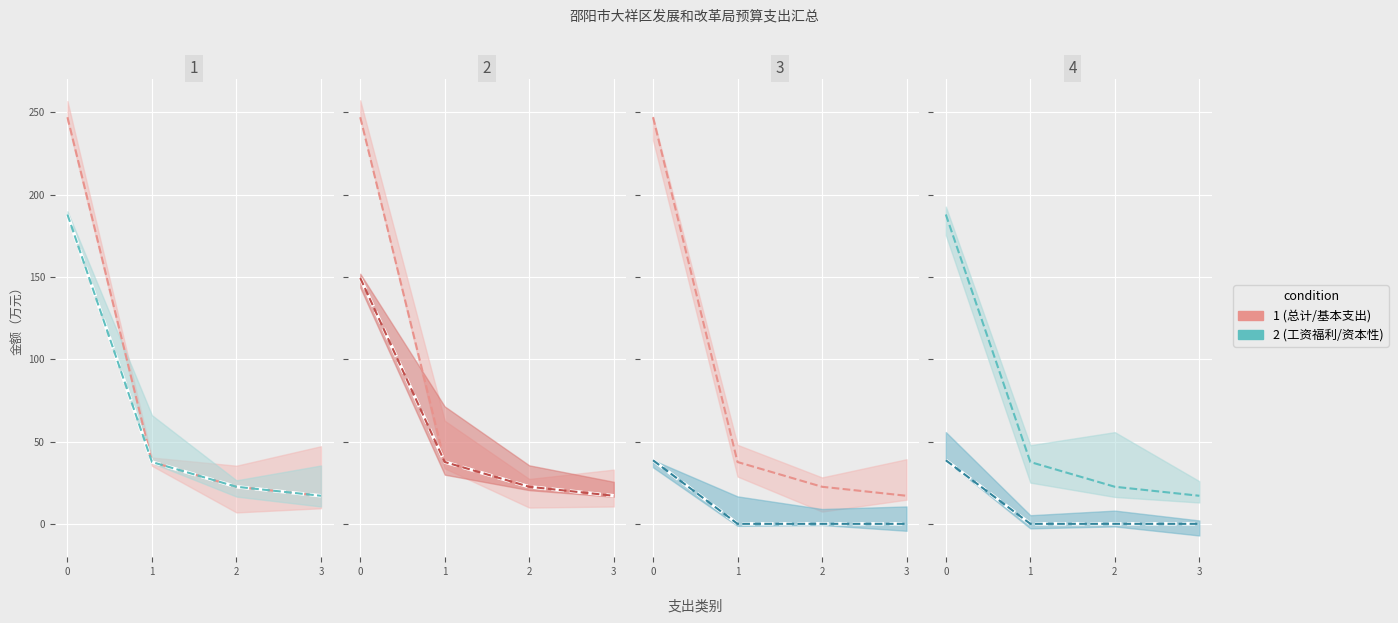

Is the value of 总计 at 0 greater than the value of 基本支出 at 3?

Yes